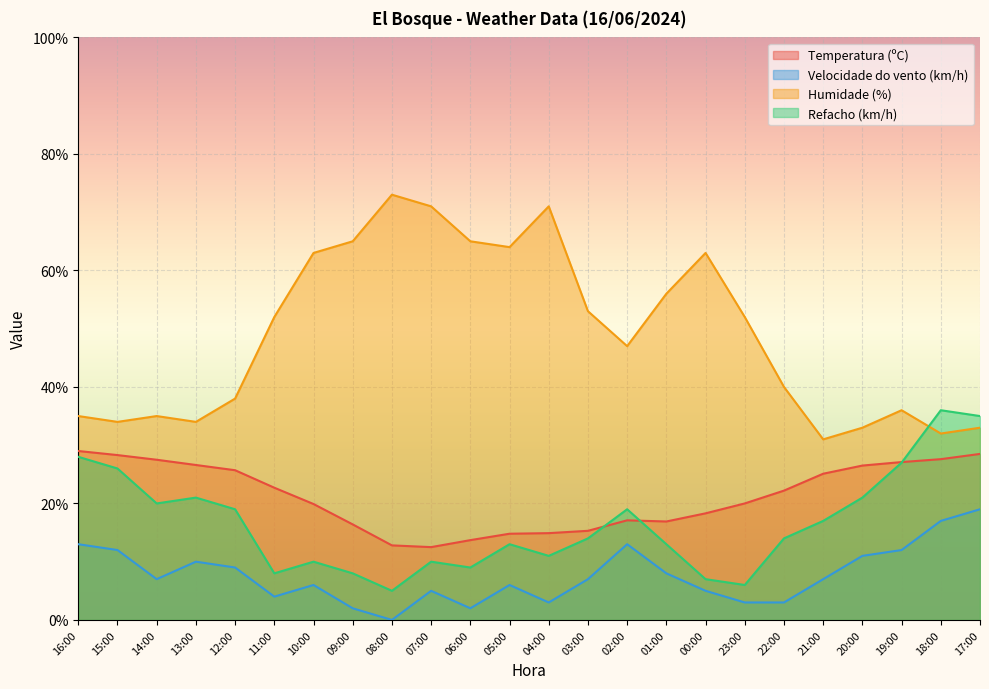

What is the value of the Temperatura (ºC) point at the 16th from the left?

16.9